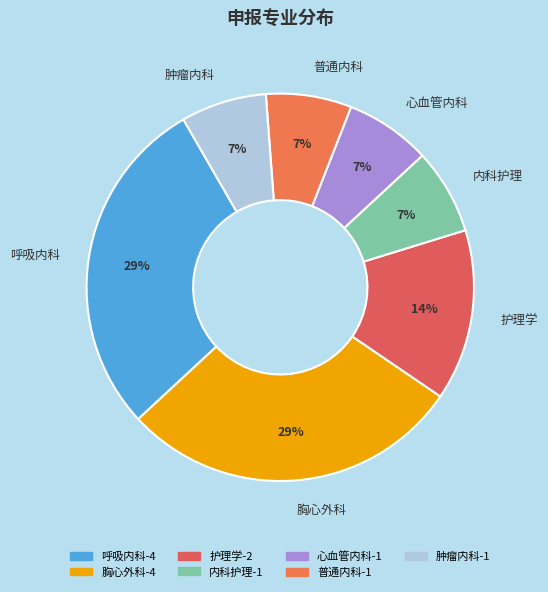

To the nearest percent, what is the average slice percentage?

14%